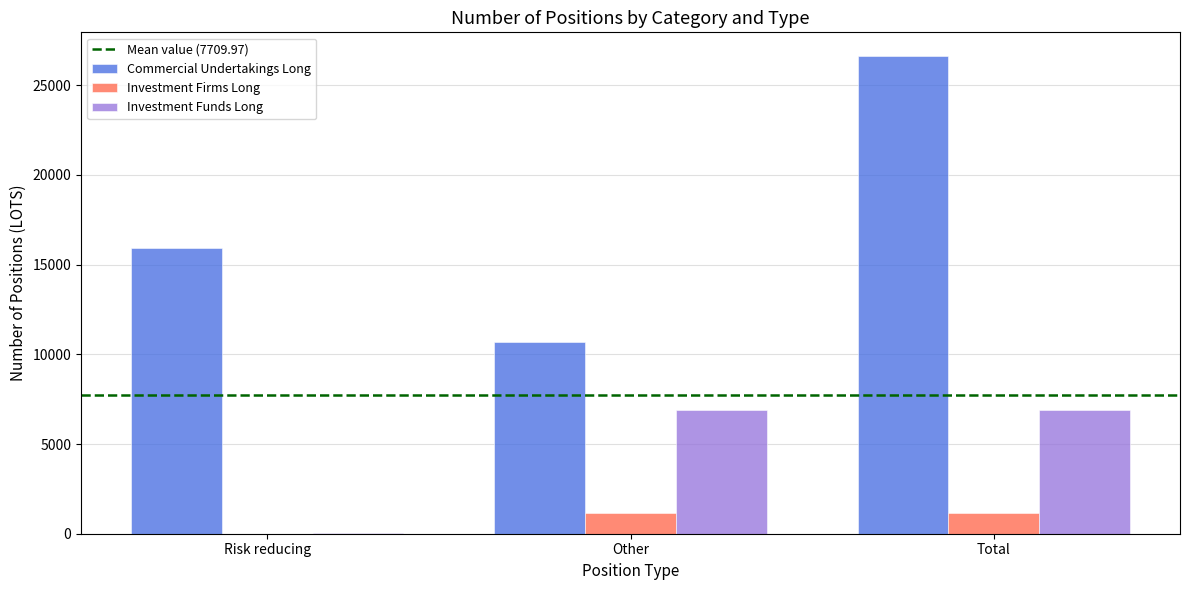

The Investment Firms Long series shows 1175.0 at Other. True or false?

True